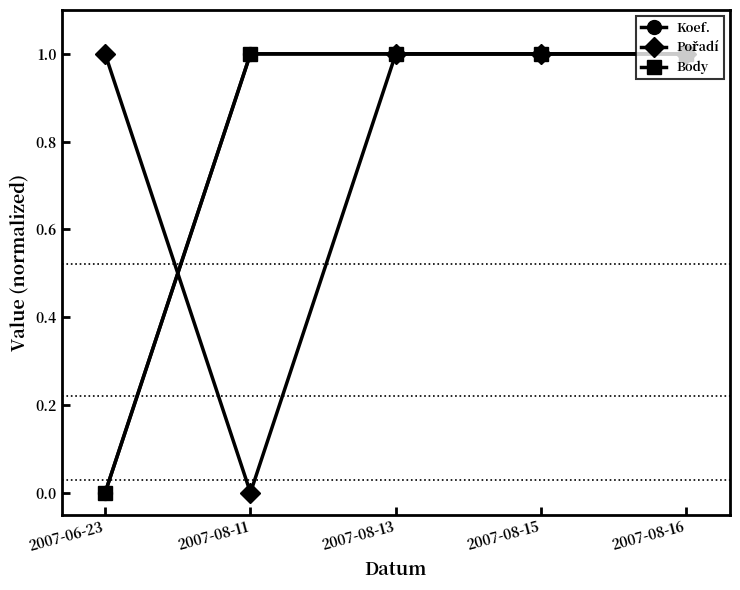

What is the sum of the Koef. values at 2007-06-23 and 2007-08-16?

1